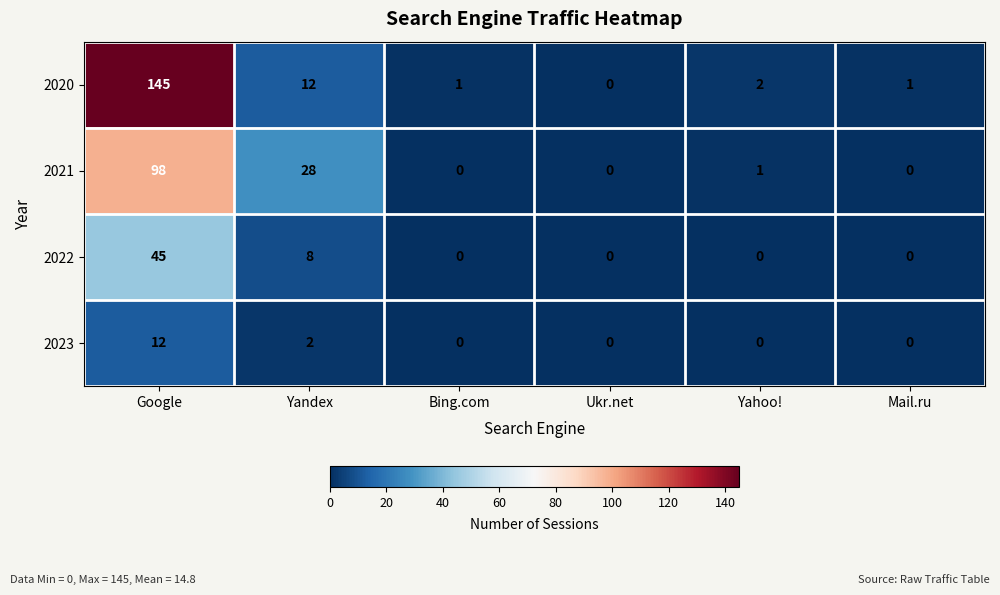

Is it true that 2020 equals 145 at Google?

True